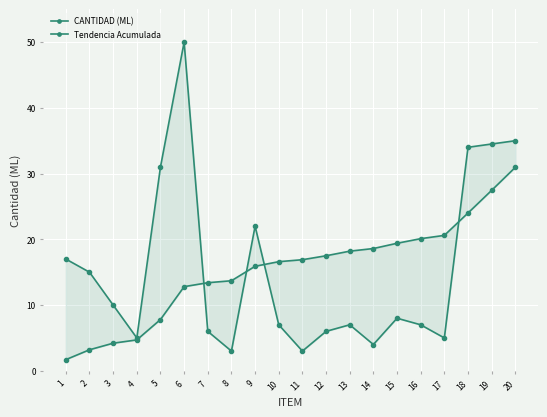

Is the value of CANTIDAD (ML) at 10 greater than the value of Tendencia Acumulada at 11?

No